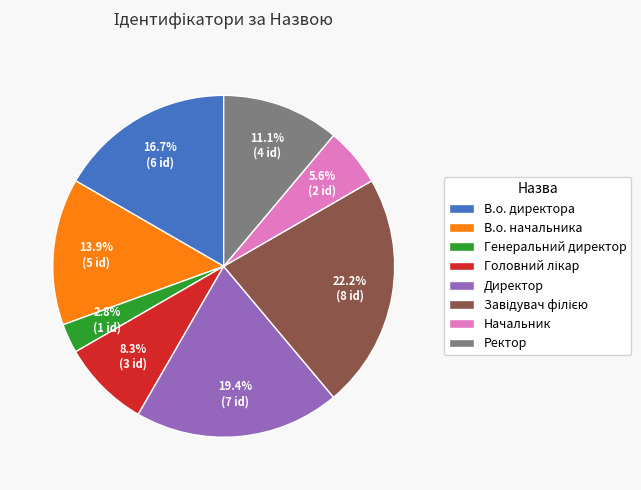

What percentage is the В.о. начальника slice, to the nearest percent?

14%